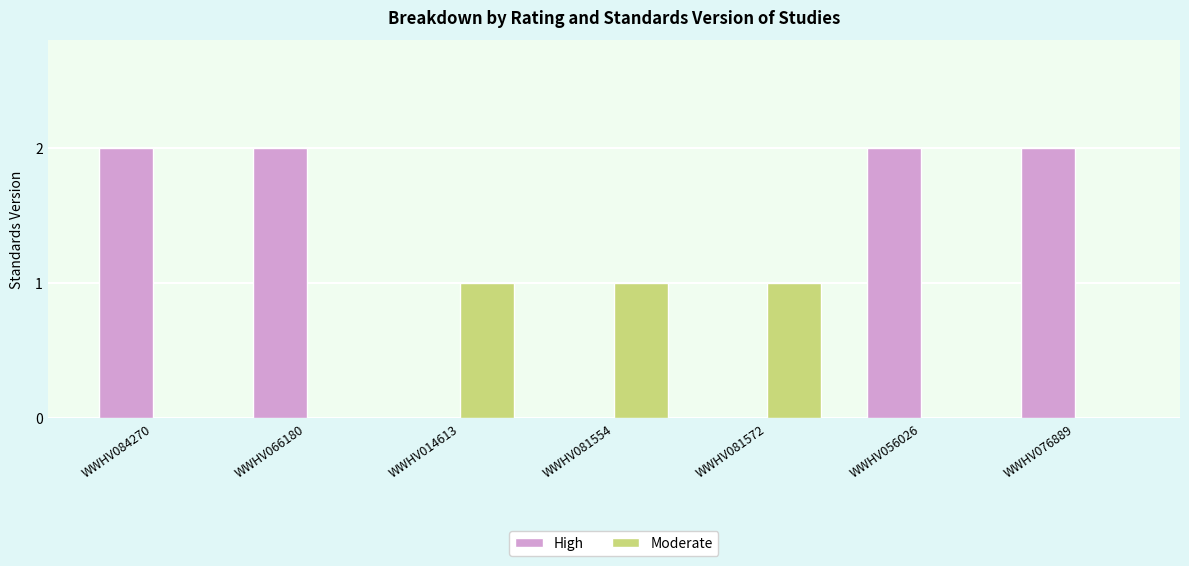

What is the sum of all High values?

8